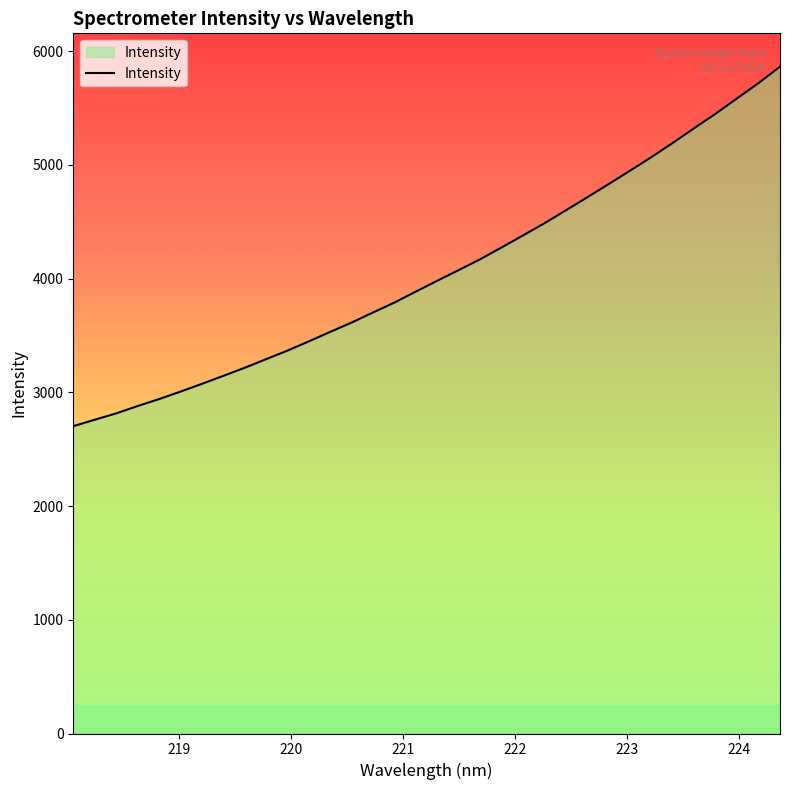

What is the greatest value displayed?

5864.4